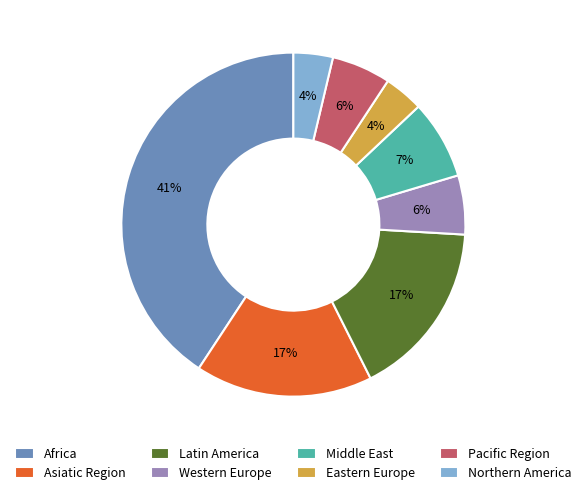

Does Middle East represent more than half of the total?

No